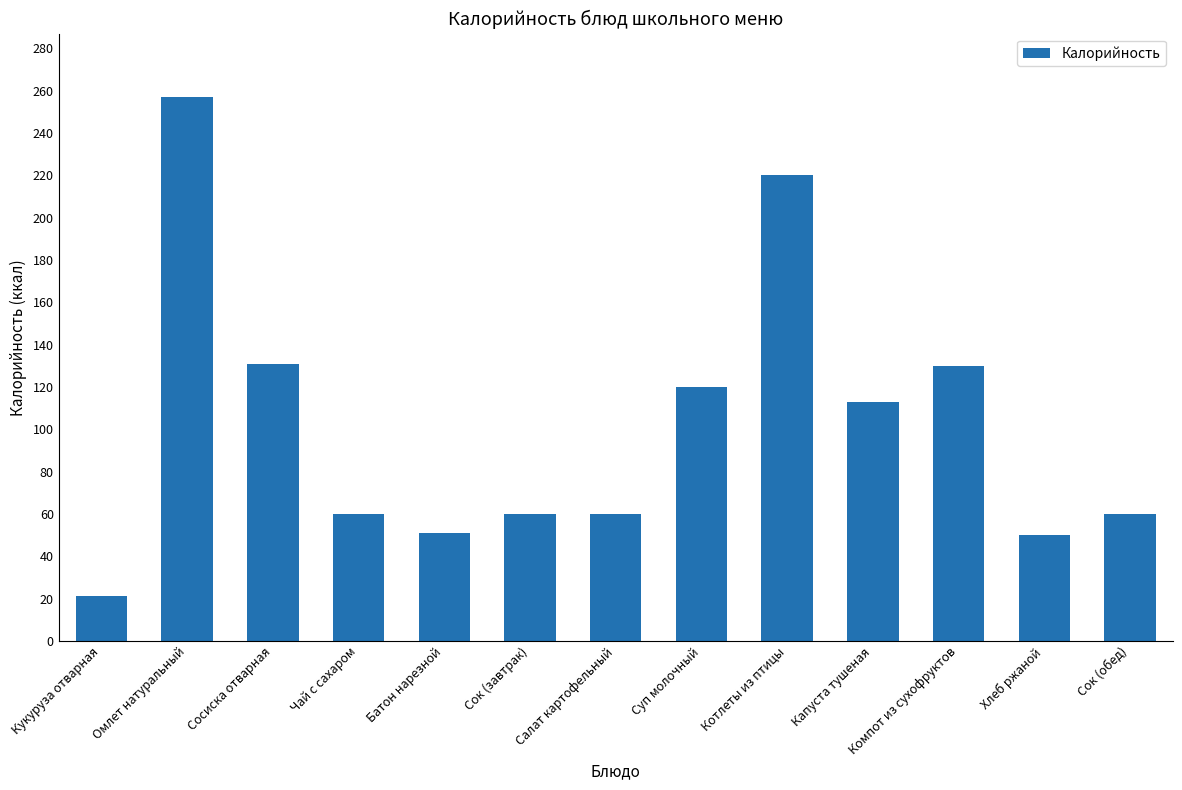

What is the greatest value displayed?

257